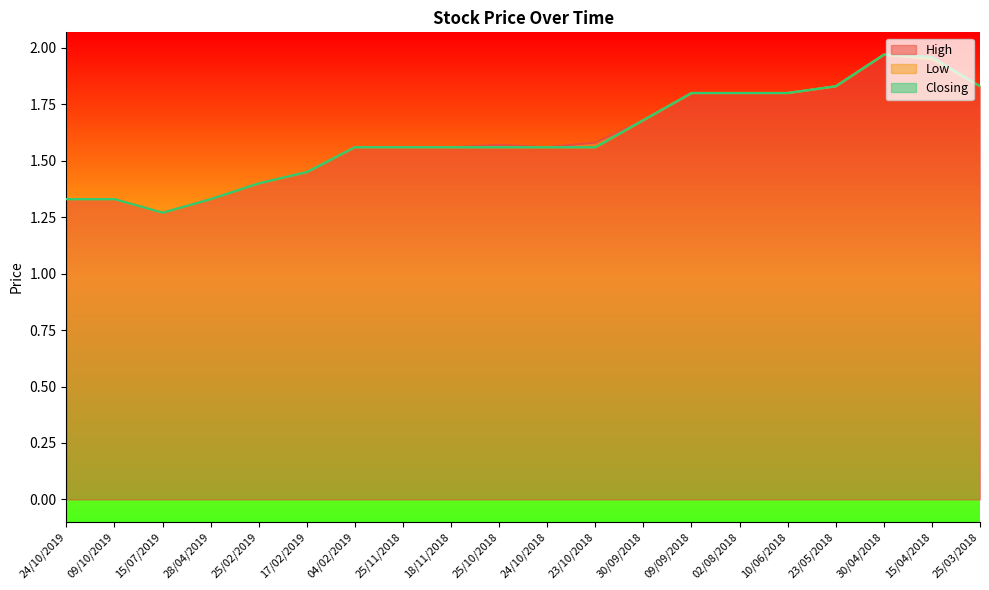

True or false: High has a value of 2.0 at 15/04/2018.

True